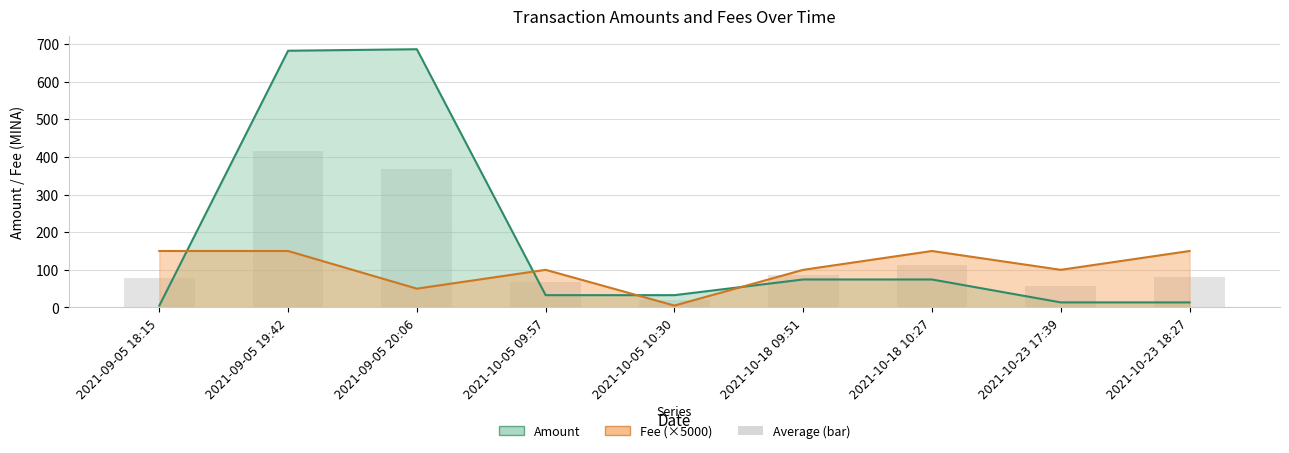

Rank the categories by value from highest to lowest.

2021-09-05 19:42, 2021-09-05 20:06, 2021-10-18 10:27, 2021-10-18 09:51, 2021-10-23 18:27, 2021-09-05 18:15, 2021-10-05 09:57, 2021-10-23 17:39, 2021-10-05 10:30